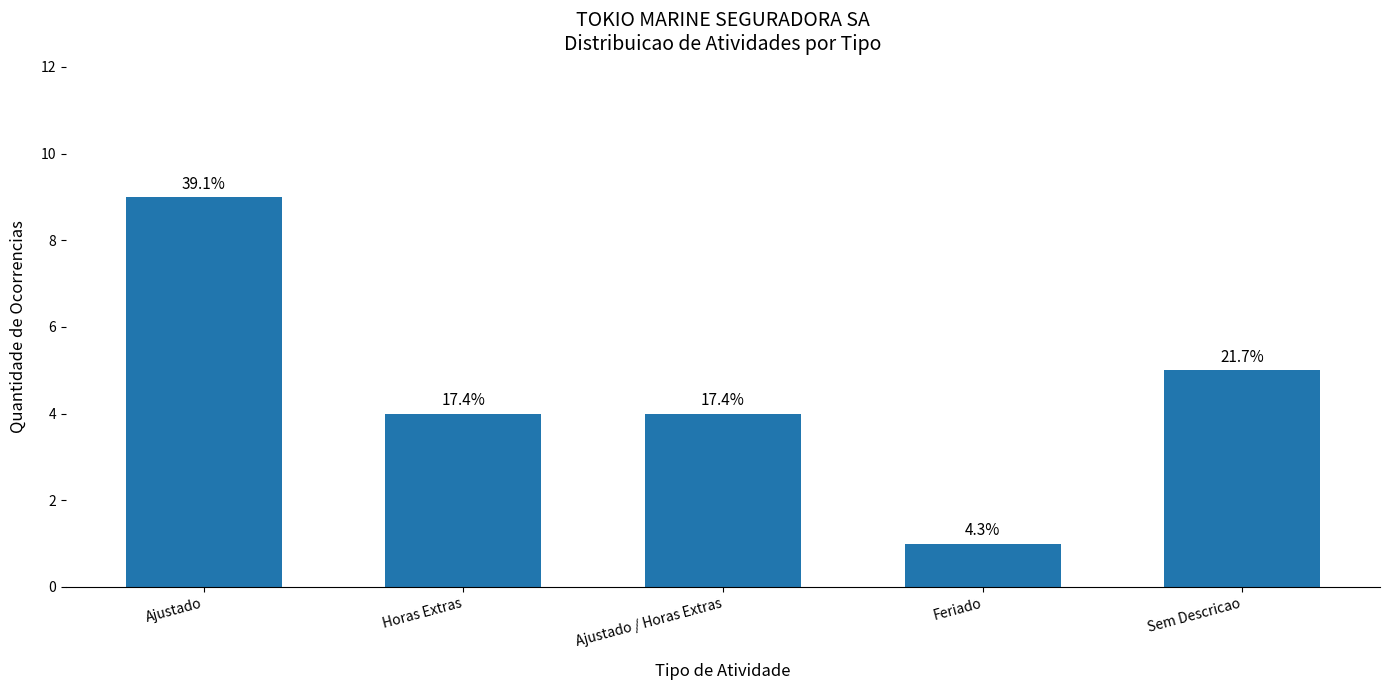

Which has a higher value, Horas Extras or Ajustado?

Ajustado